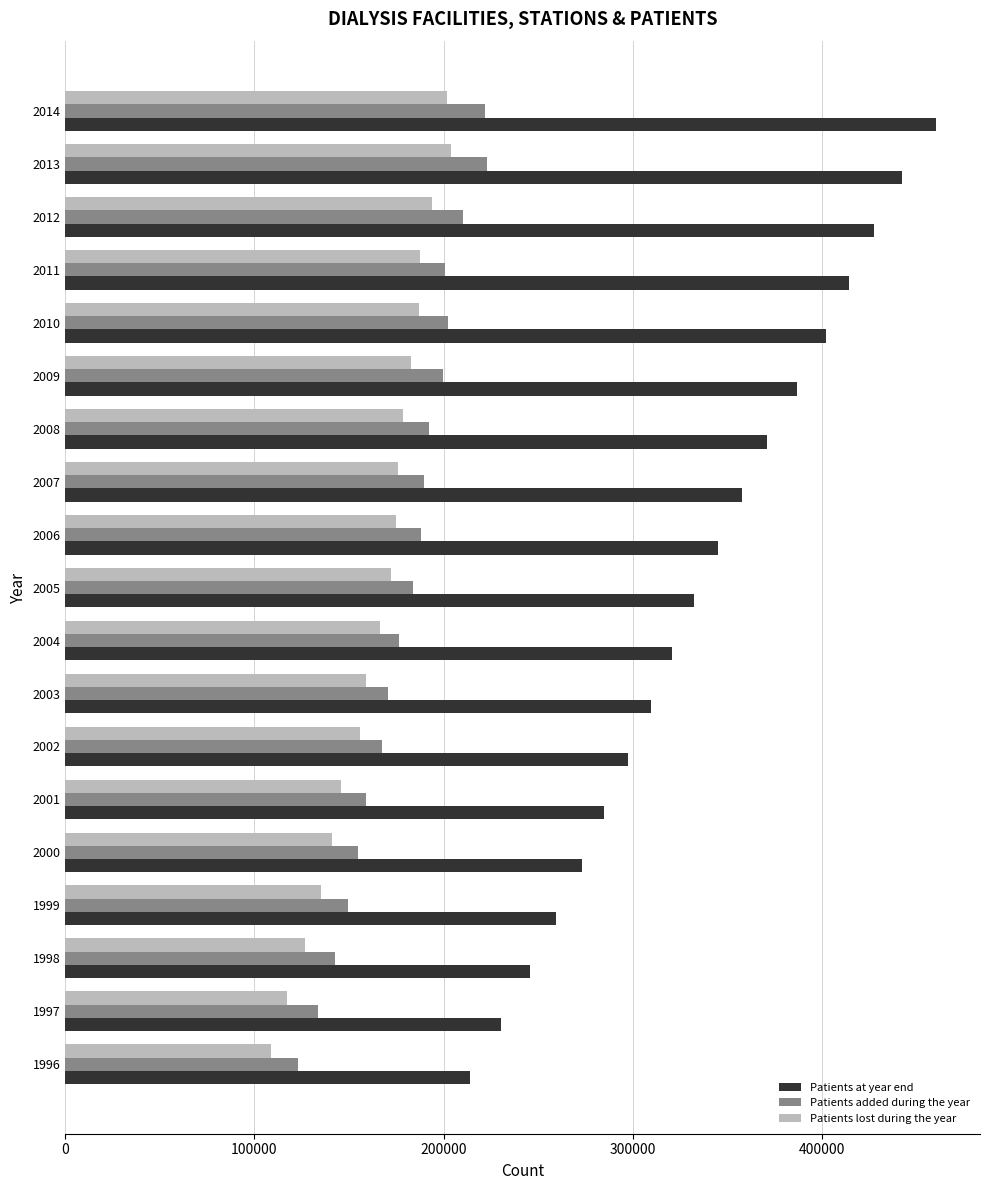

What is the approximate value of Patients at year end at 1998, to the nearest 100?

245700